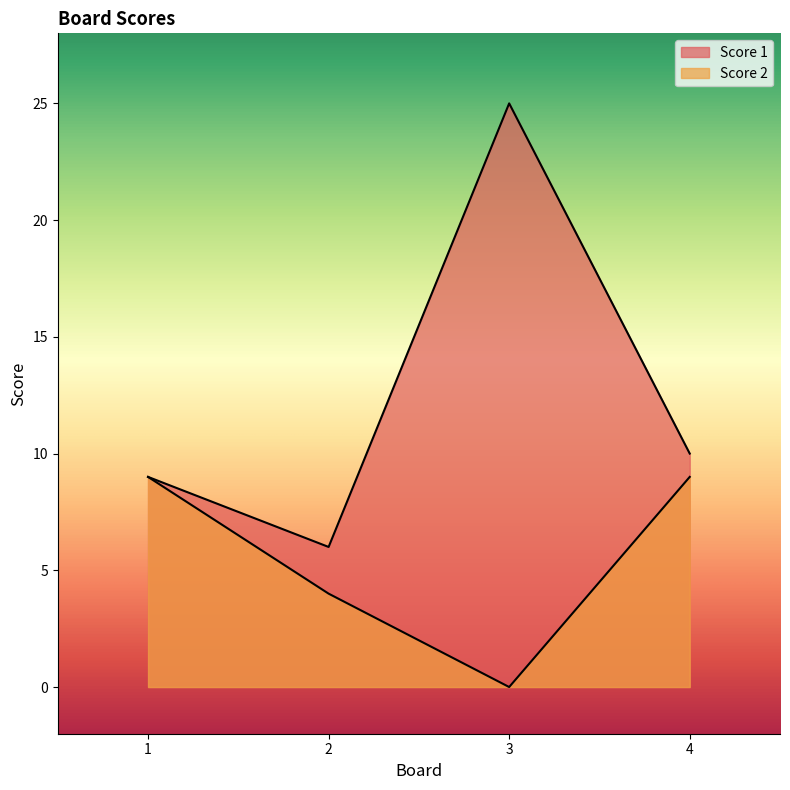

What is the value of the Score 1 point at the 2nd from the left?

6